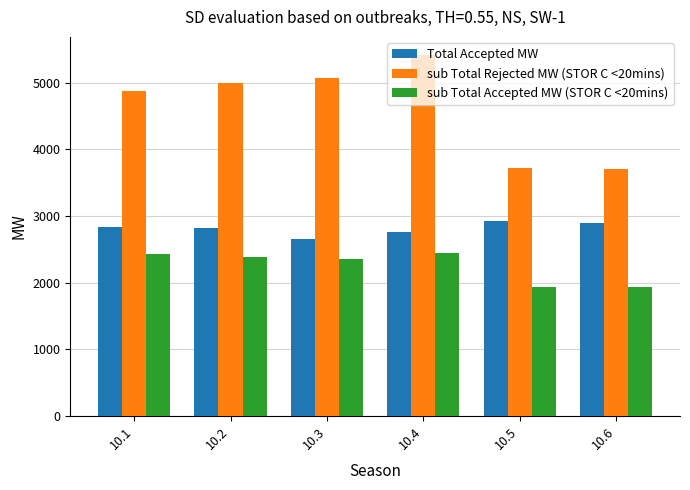

What is the total value across all series at 10.6?

8537